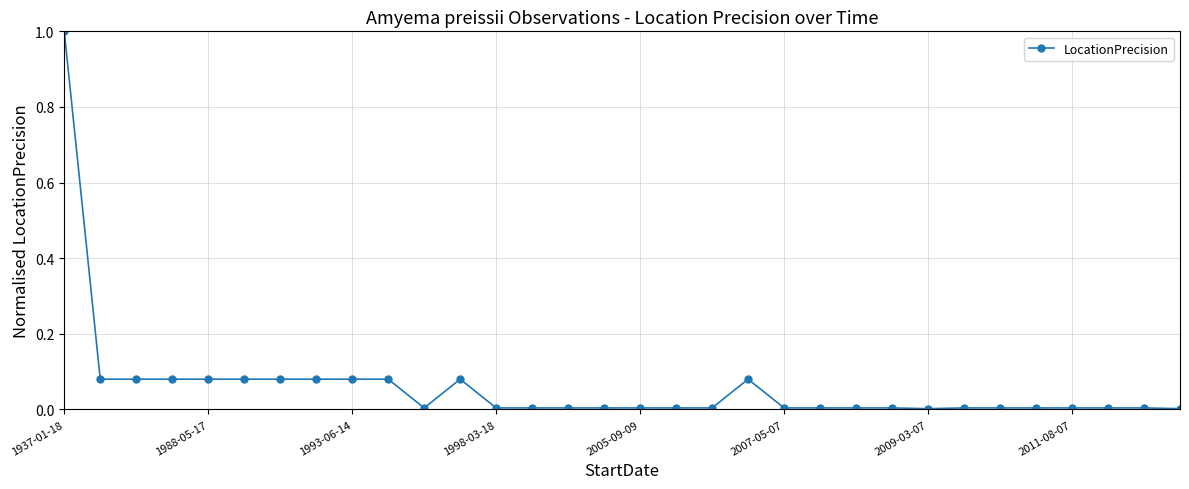

What is the maximum value shown in the chart?

1.0